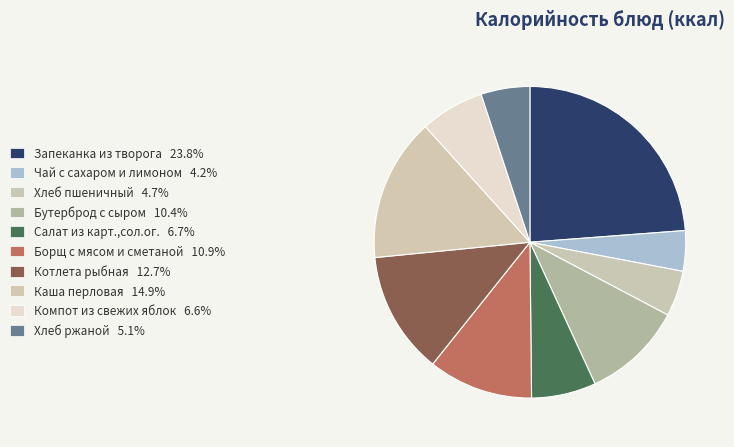

To the nearest percent, what is the average slice percentage?

10%